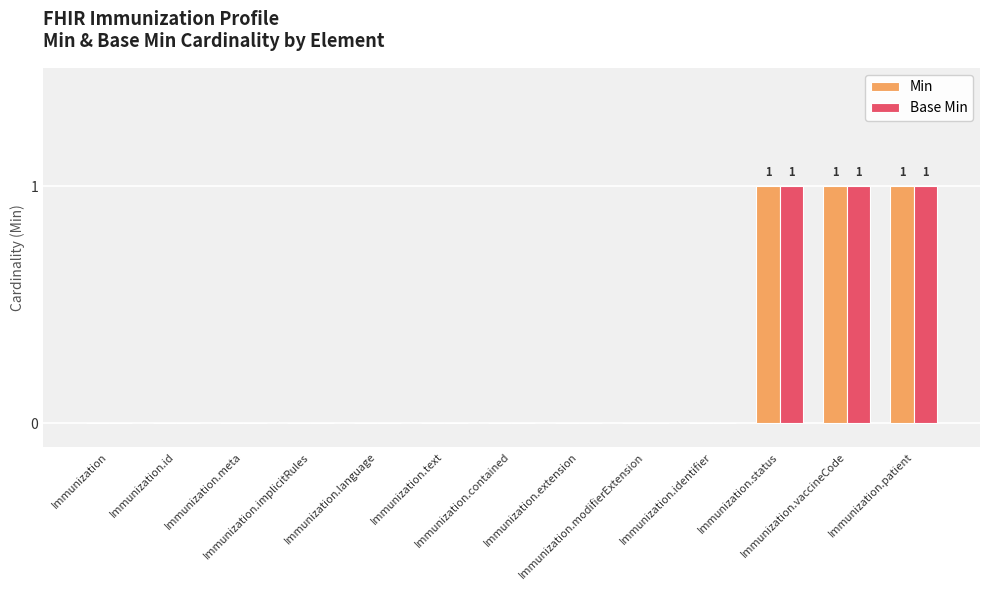

Reading right to left, extract all data points from this chart.

Min: Immunization.patient=1	Immunization.vaccineCode=1	Immunization.status=1	Immunization.identifier=0	Immunization.modifierExtension=0	Immunization.extension=0	Immunization.contained=0	Immunization.text=0	Immunization.language=0	Immunization.implicitRules=0	Immunization.meta=0	Immunization.id=0	Immunization=0
Base Min: Immunization.patient=1	Immunization.vaccineCode=1	Immunization.status=1	Immunization.identifier=0	Immunization.modifierExtension=0	Immunization.extension=0	Immunization.contained=0	Immunization.text=0	Immunization.language=0	Immunization.implicitRules=0	Immunization.meta=0	Immunization.id=0	Immunization=0